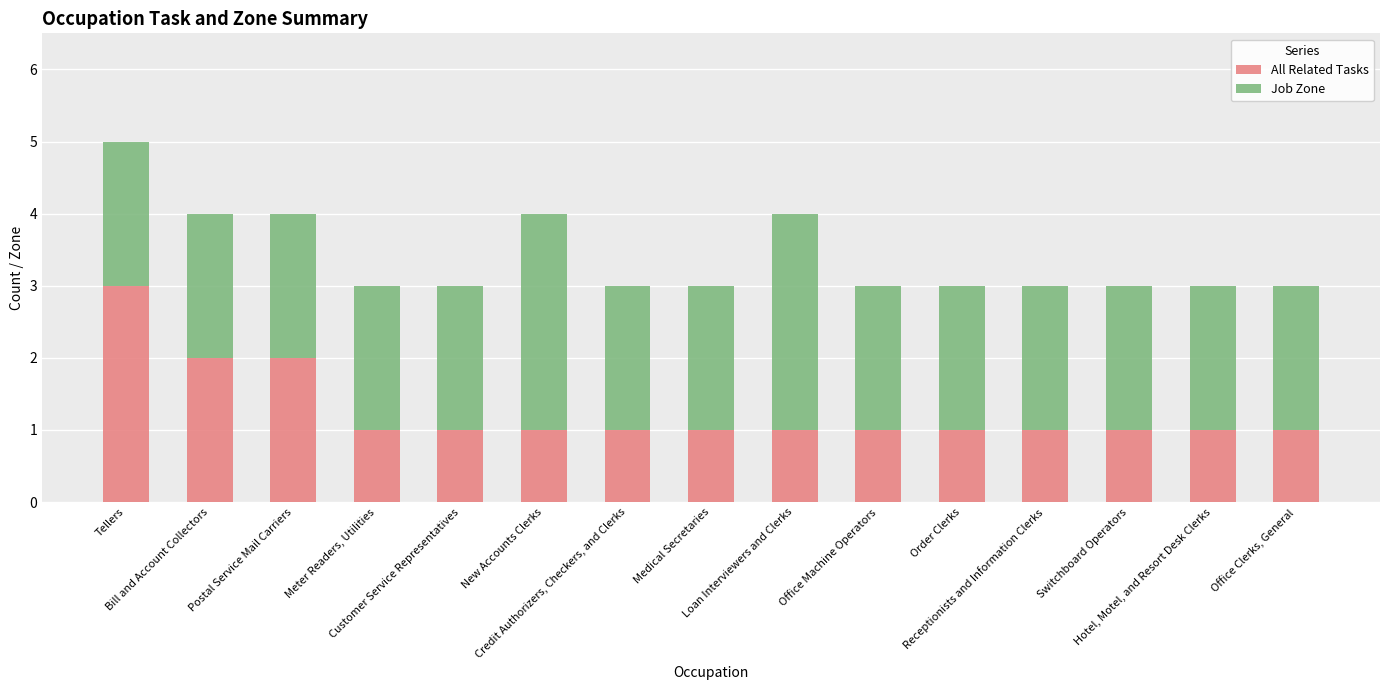

What is the sum of all All Related Tasks values?

19